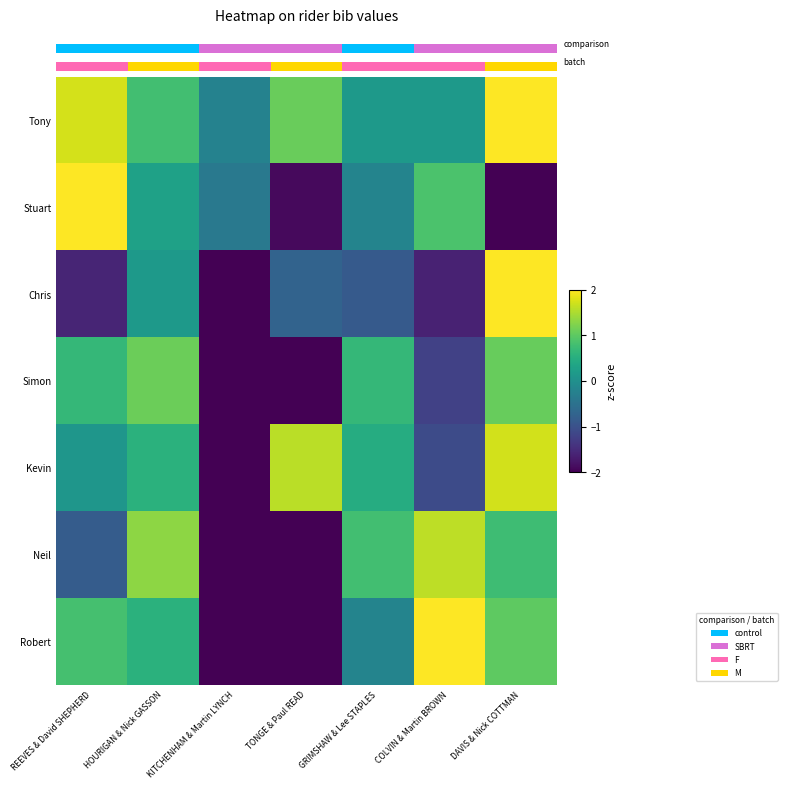

What is the spread (max minus min) of values at TONGE & Paul READ?

4.8